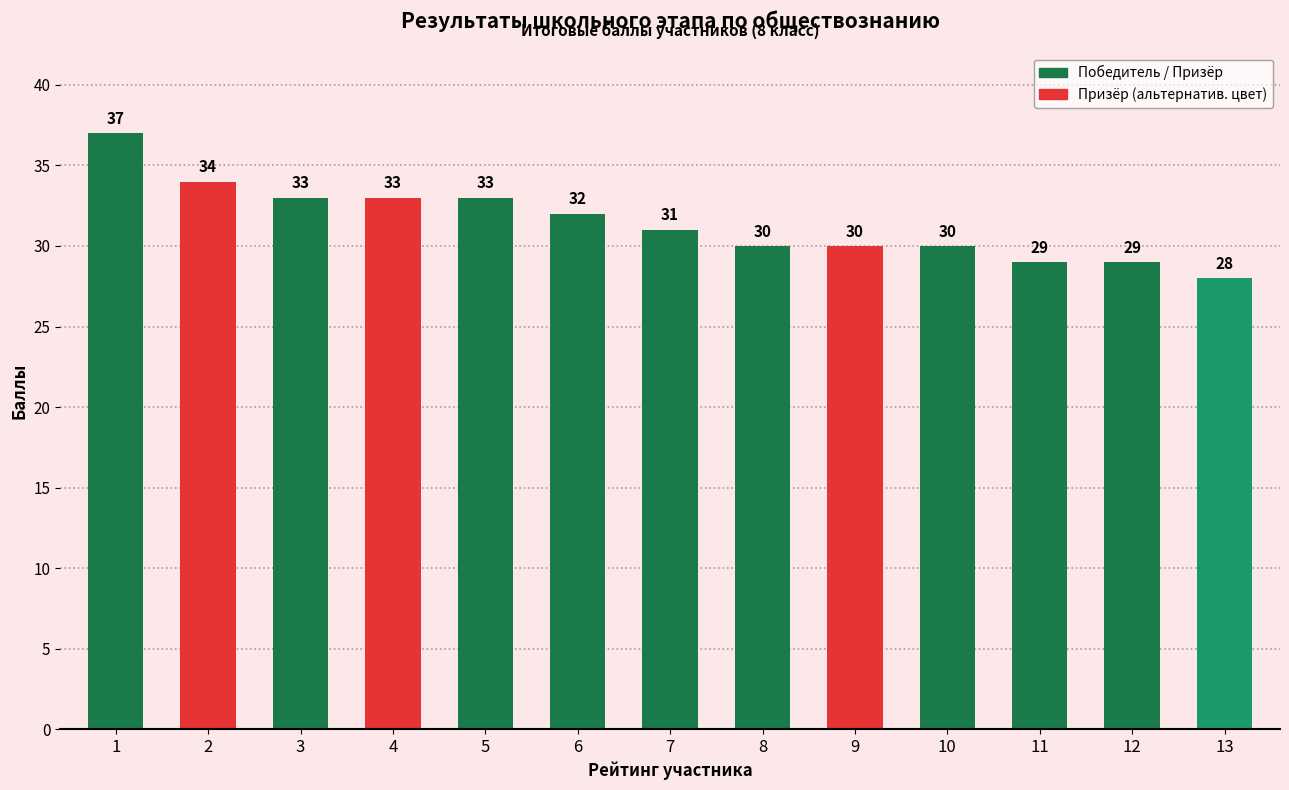

Reading left to right, transcribe all the data shown in this chart.

1=37	2=34	3=33	4=33	5=33	6=32	7=31	8=30	9=30	10=30	11=29	12=29	13=28